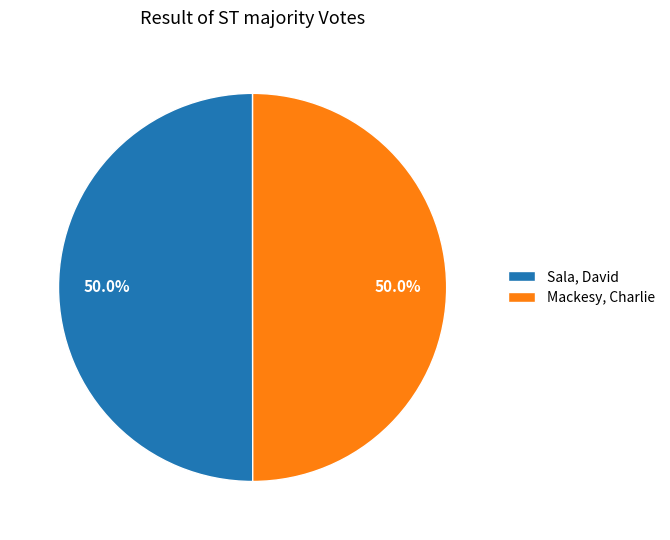

True or false: Sala, David accounts for 38% of the total.

False